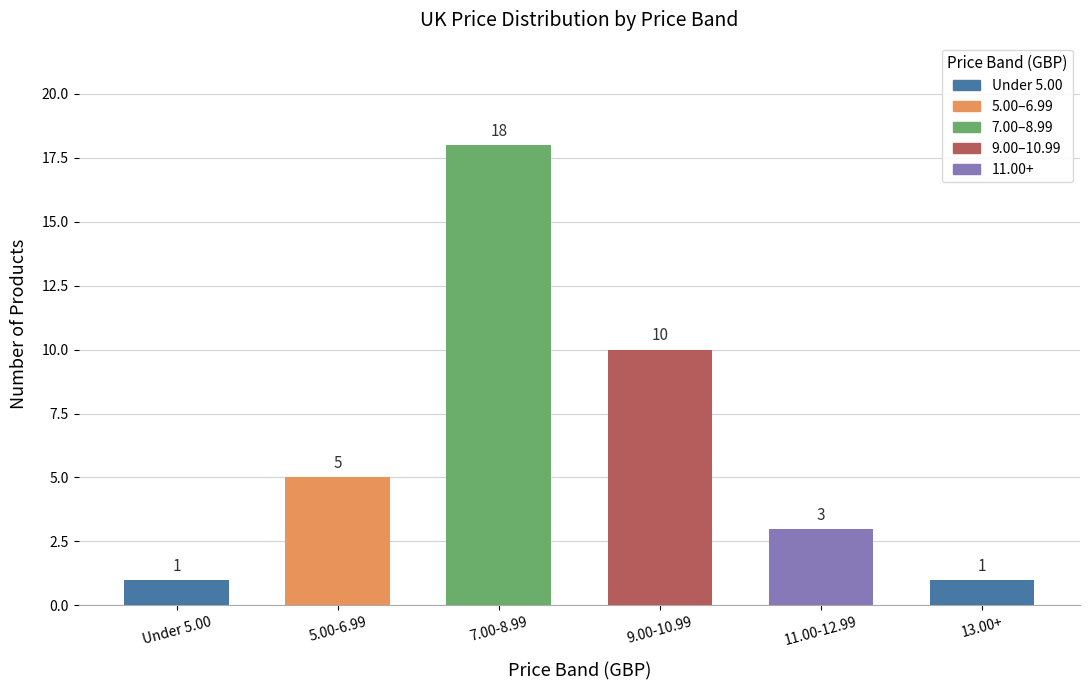

True or false: the data shows 1 at 13.00+.

True